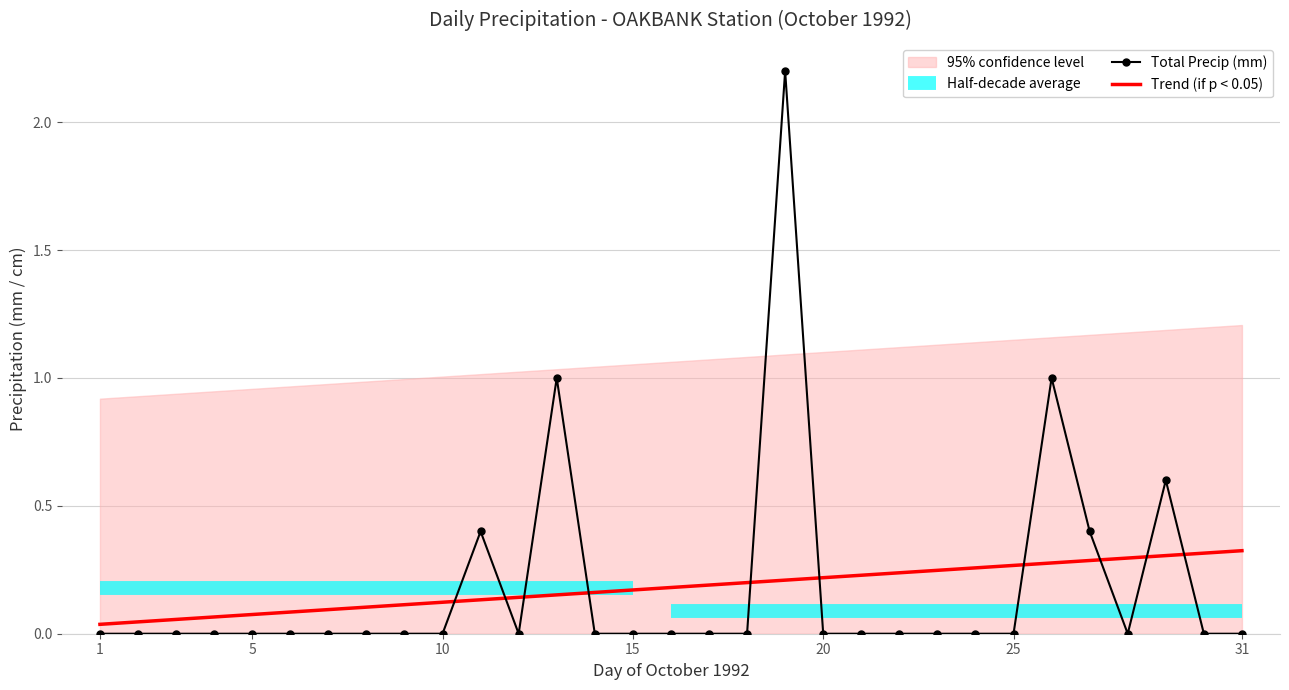

Where is the first local maximum for Total Rain (mm)?

11